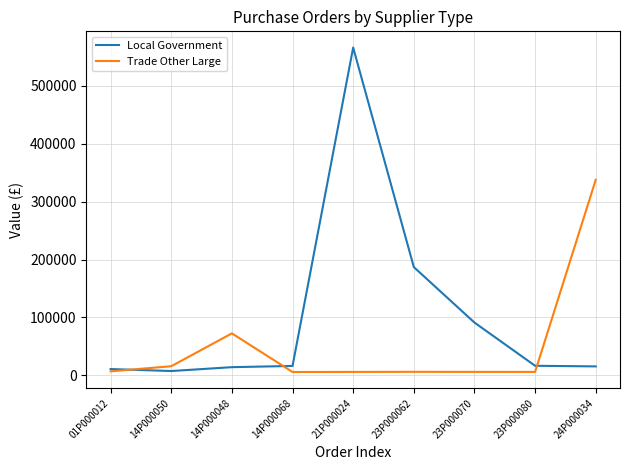

Between 01P000012 and 24P000034, which series saw the biggest shift?

Trade Other Large